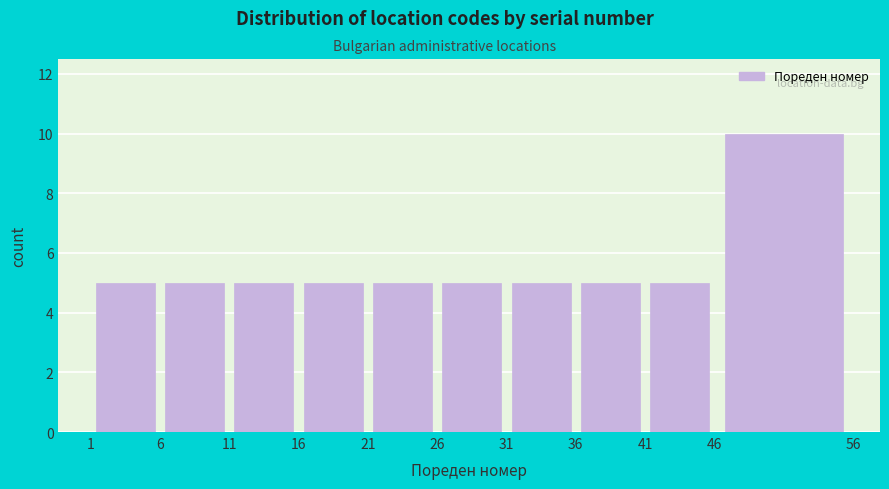

Reading left to right, transcribe this chart: for each bar, give the range it covers on the x-axis and its height. The values are not printed on the chart, so give them approximately, as read against the axis.

1 to 6: 5
6 to 11: 5
11 to 16: 5
16 to 21: 5
21 to 26: 5
26 to 31: 5
31 to 36: 5
36 to 41: 5
41 to 46: 5
46 to 56: 10